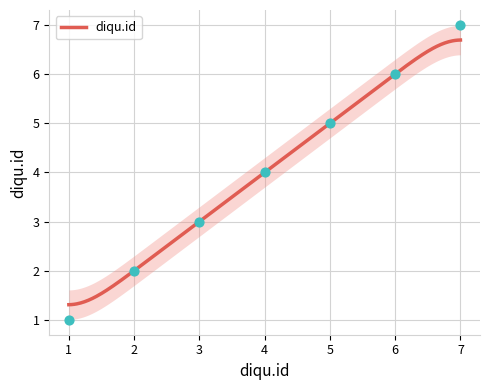

What is the maximum value for diqu.id?

6.7